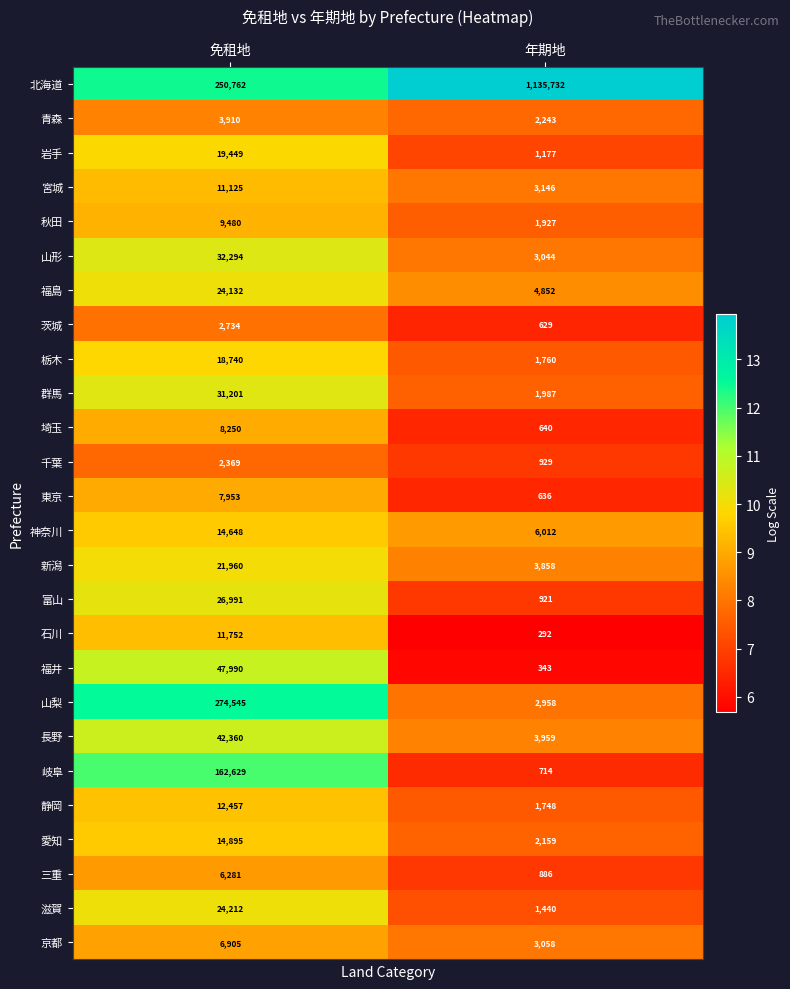

What is the difference between the highest and lowest values at 免租地?

272176